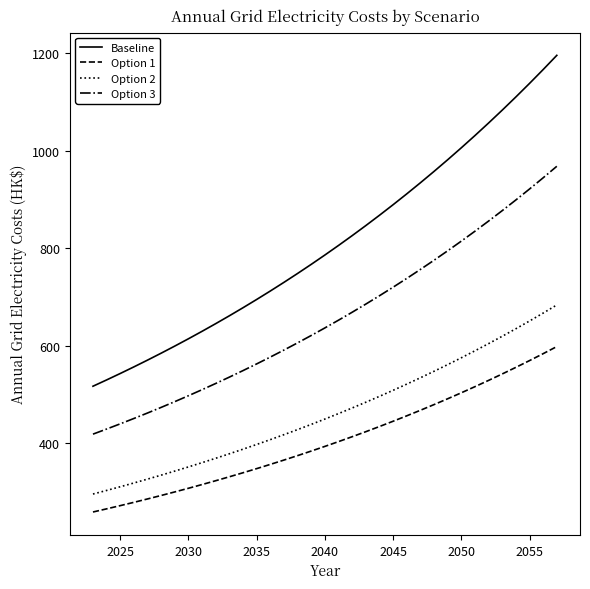

True or false: Option 2 has more than 2 points higher than both neighbors.

False